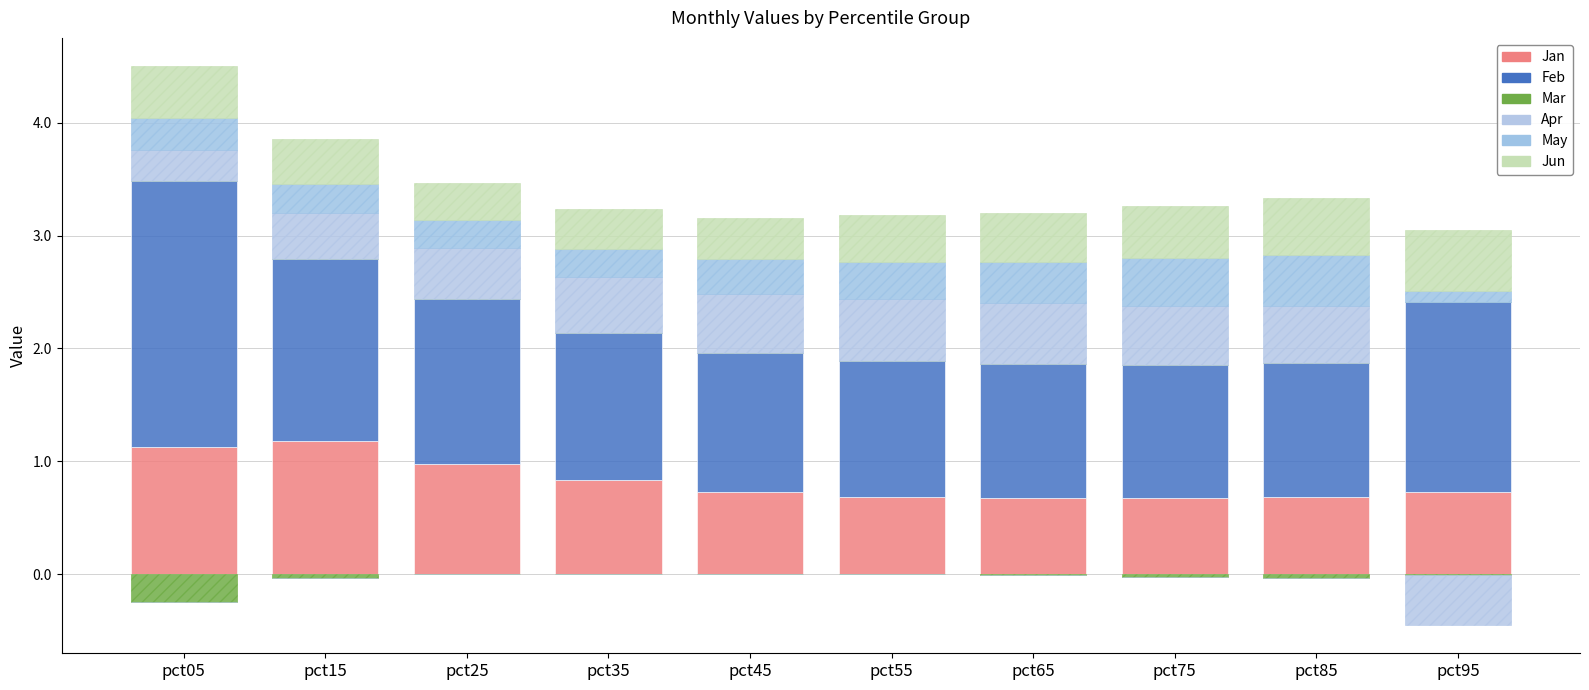

What is the sum of the May values at pct55 and pct35?

0.6